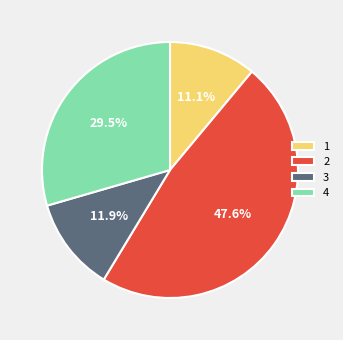

Is 4 the majority of the pie?

No